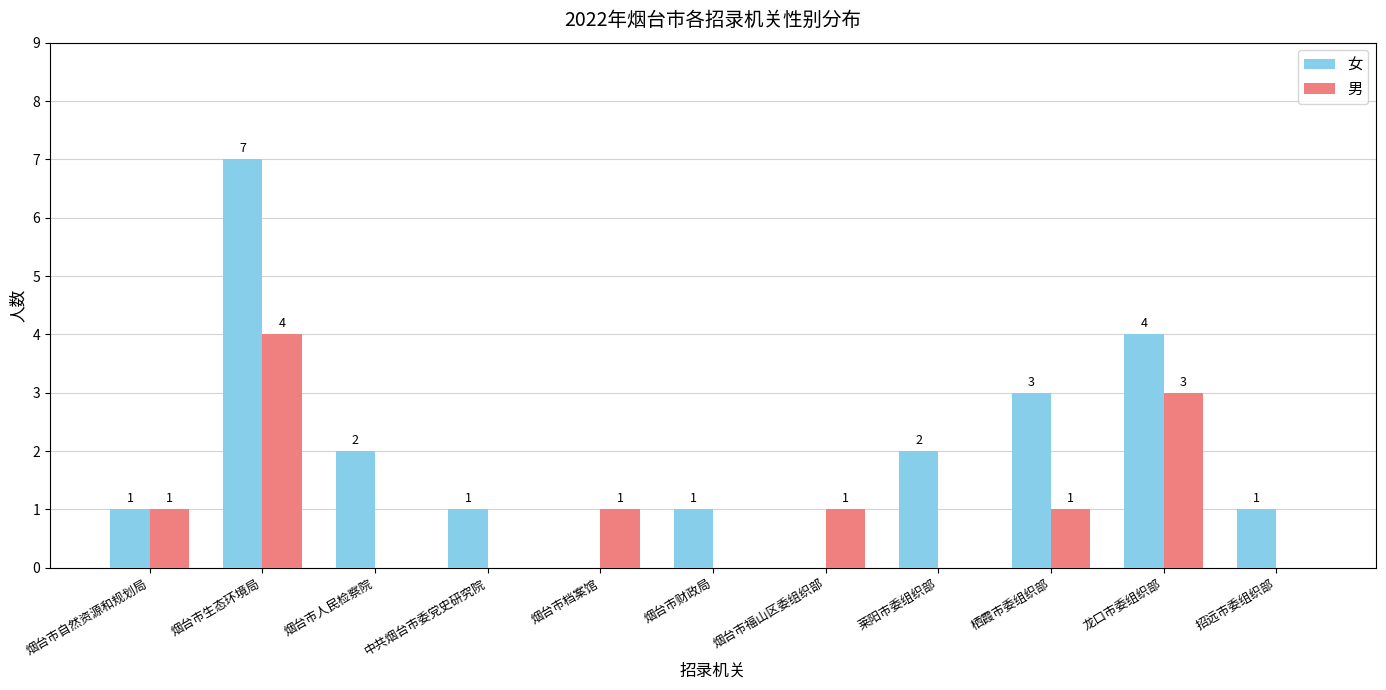

Between 烟台市财政局 and 栖霞市委组织部, which series saw the biggest shift?

女